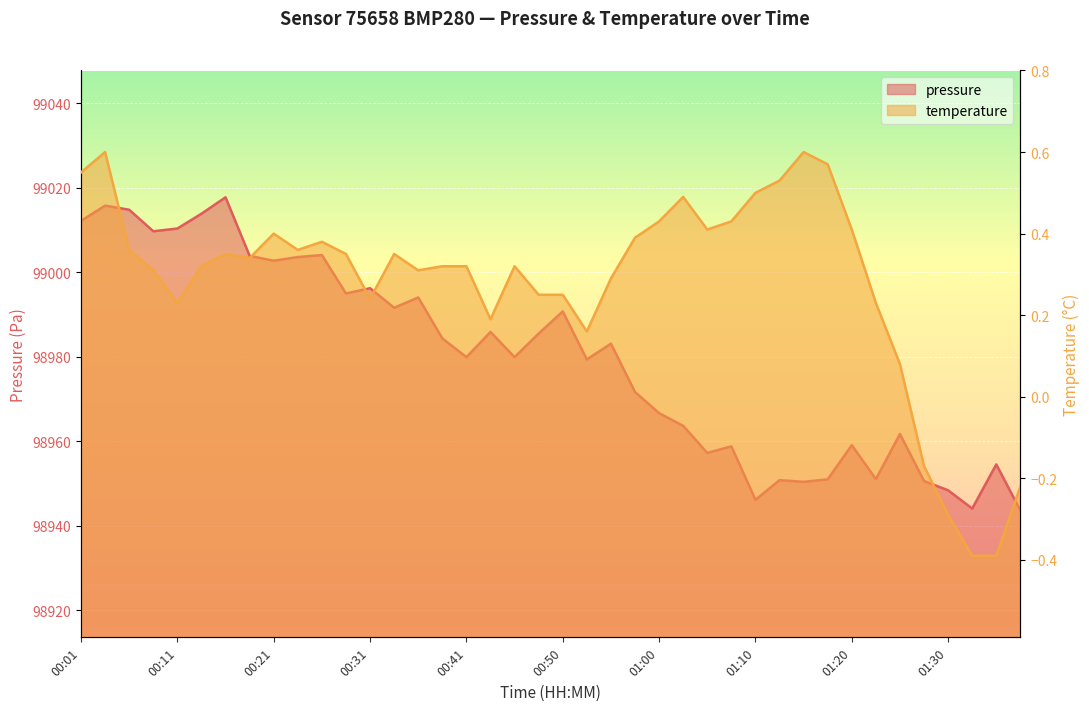

At which label does pressure reach its peak?

00:16